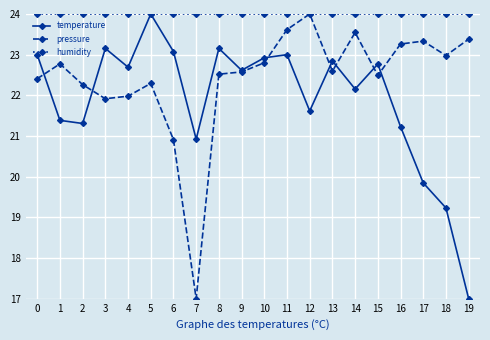

What is the approximate value of temperature at 3?

23.2